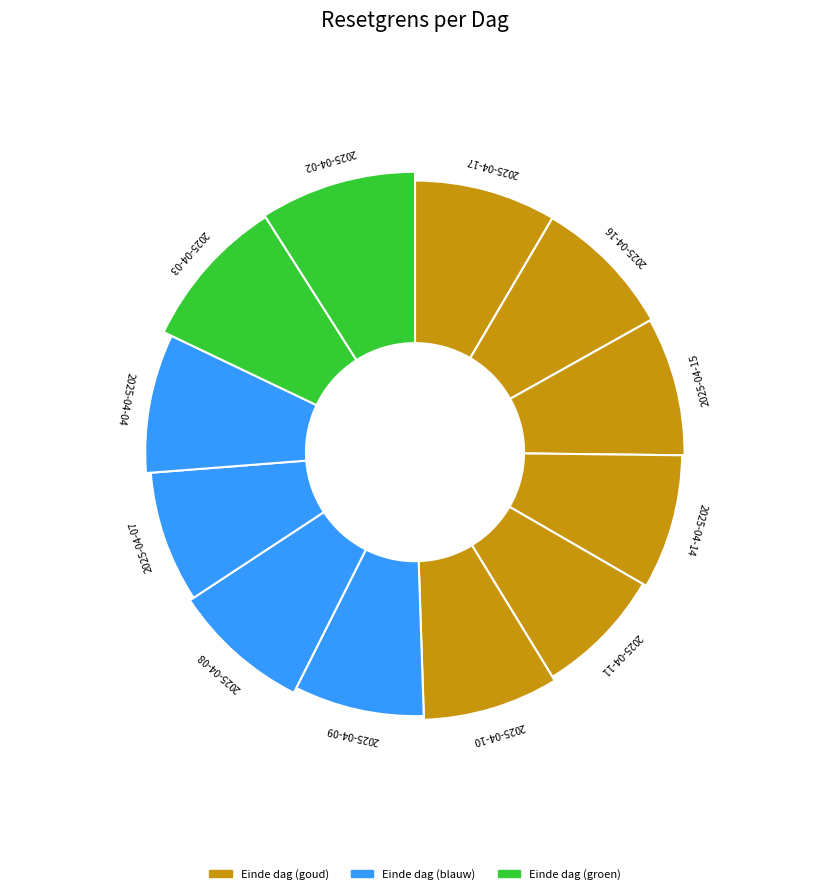

What is the change in value from 2025-04-09 to 2025-04-08?

+1.4